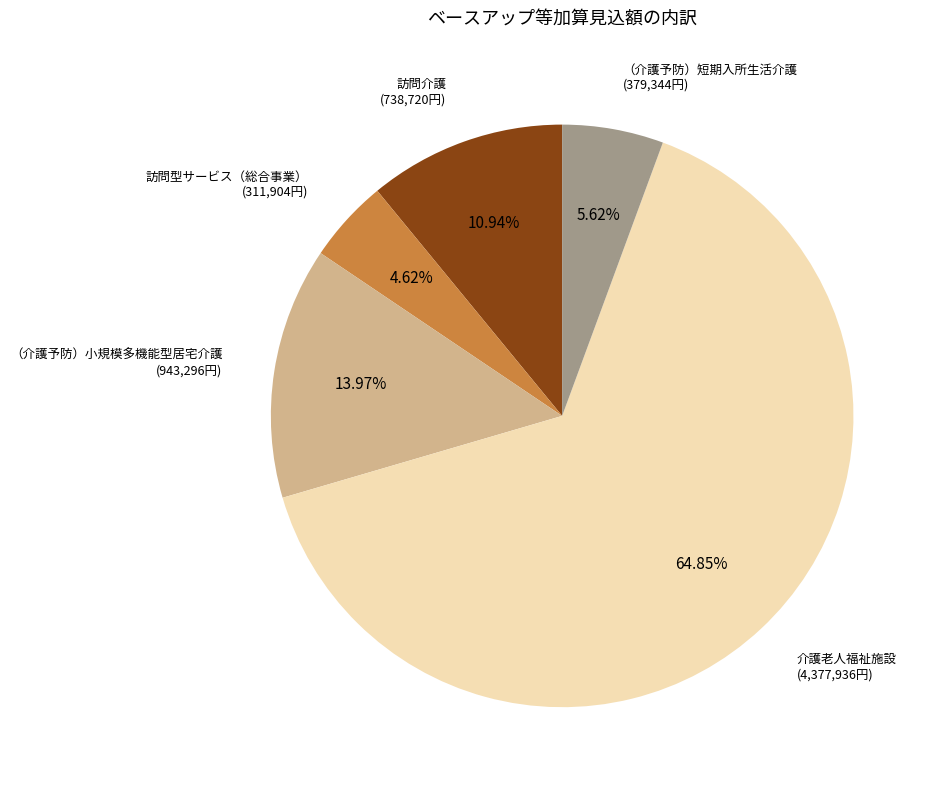

True or false: （介護予防）小規模多機能型居宅介護 accounts for 14% of the total.

True